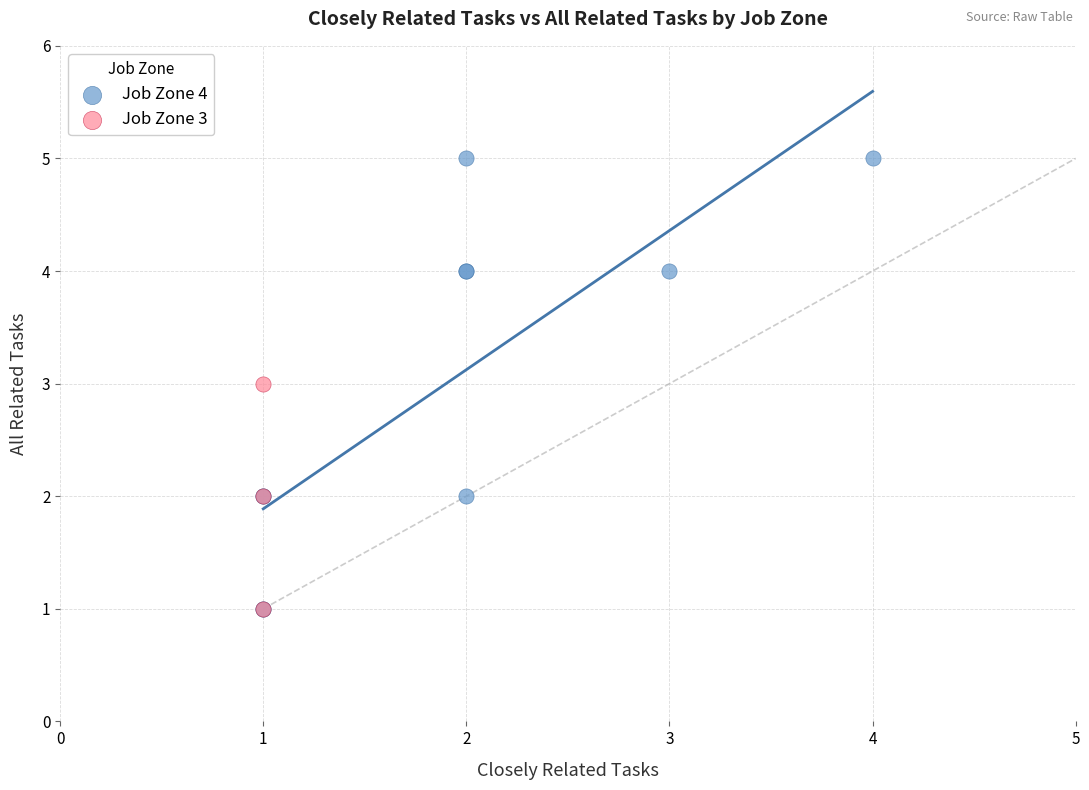

Which series reaches the maximum Y coordinate?

Job Zone 4